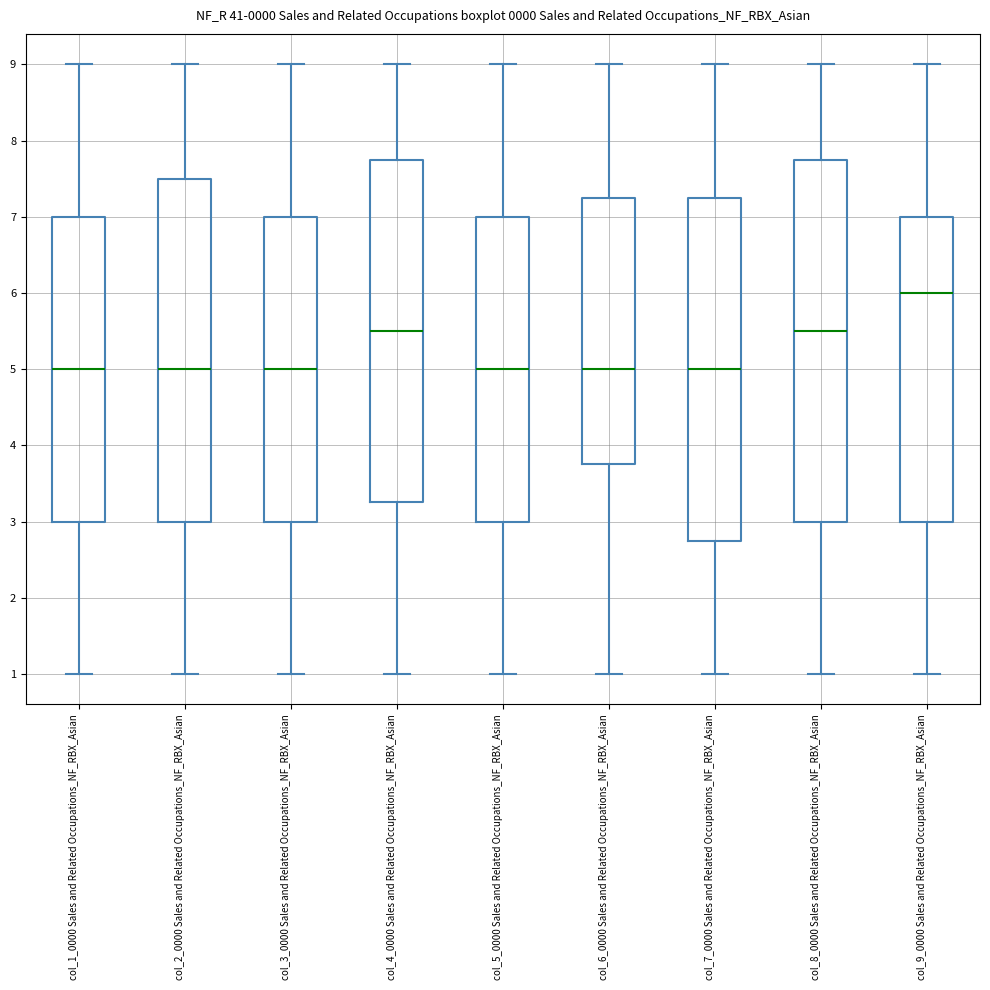

Reading left to right, transcribe this box plot: for each box, give where its median line is, the range the box spans, and where its two whiskers end, as read against the y-axis. The values are not printed on the chart, so give them approximately, as read against the axis.

col_1_0000 Sales and Related Occupations_NF_RBX_Asian: median 5.0, box 3.0 to 7.0, whiskers 1.0 to 9.0
col_2_0000 Sales and Related Occupations_NF_RBX_Asian: median 5.0, box 3.0 to 7.5, whiskers 1.0 to 9.0
col_3_0000 Sales and Related Occupations_NF_RBX_Asian: median 5.0, box 3.0 to 7.0, whiskers 1.0 to 9.0
col_4_0000 Sales and Related Occupations_NF_RBX_Asian: median 5.5, box 3.3 to 7.8, whiskers 1.0 to 9.0
col_5_0000 Sales and Related Occupations_NF_RBX_Asian: median 5.0, box 3.0 to 7.0, whiskers 1.0 to 9.0
col_6_0000 Sales and Related Occupations_NF_RBX_Asian: median 5.0, box 3.8 to 7.3, whiskers 1.0 to 9.0
col_7_0000 Sales and Related Occupations_NF_RBX_Asian: median 5.0, box 2.8 to 7.3, whiskers 1.0 to 9.0
col_8_0000 Sales and Related Occupations_NF_RBX_Asian: median 5.5, box 3.0 to 7.8, whiskers 1.0 to 9.0
col_9_0000 Sales and Related Occupations_NF_RBX_Asian: median 6.0, box 3.0 to 7.0, whiskers 1.0 to 9.0